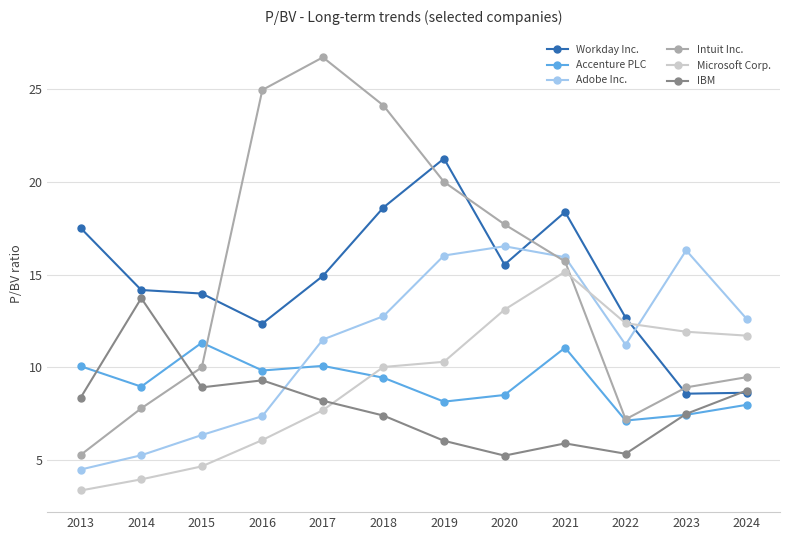

What is the approximate value of Accenture PLC at 2013?

10.1